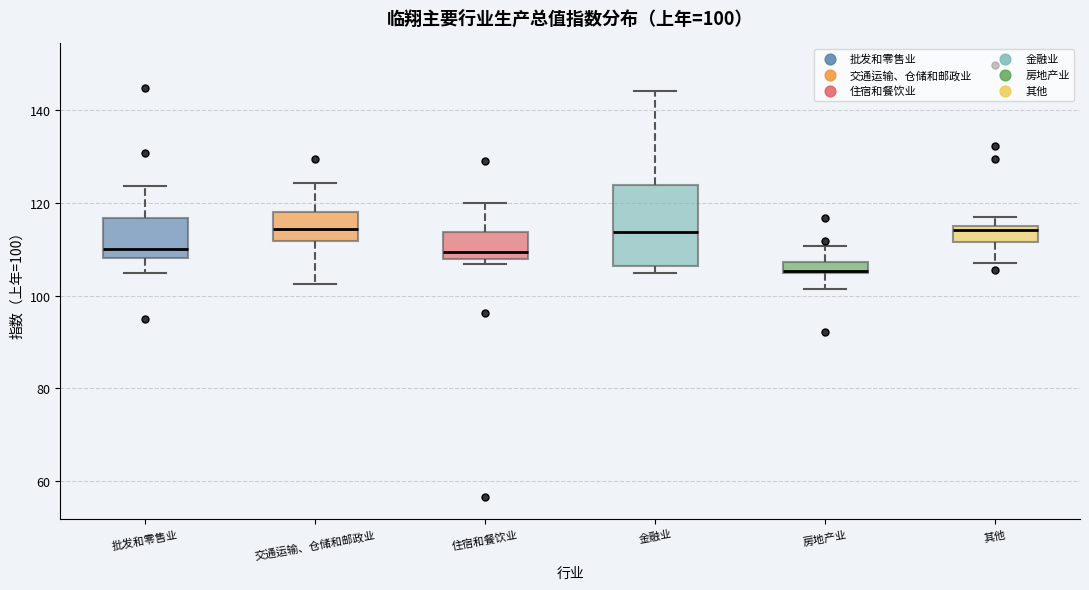

Comparing the boxes themselves (not the whiskers), which one is the tallest?

金融业